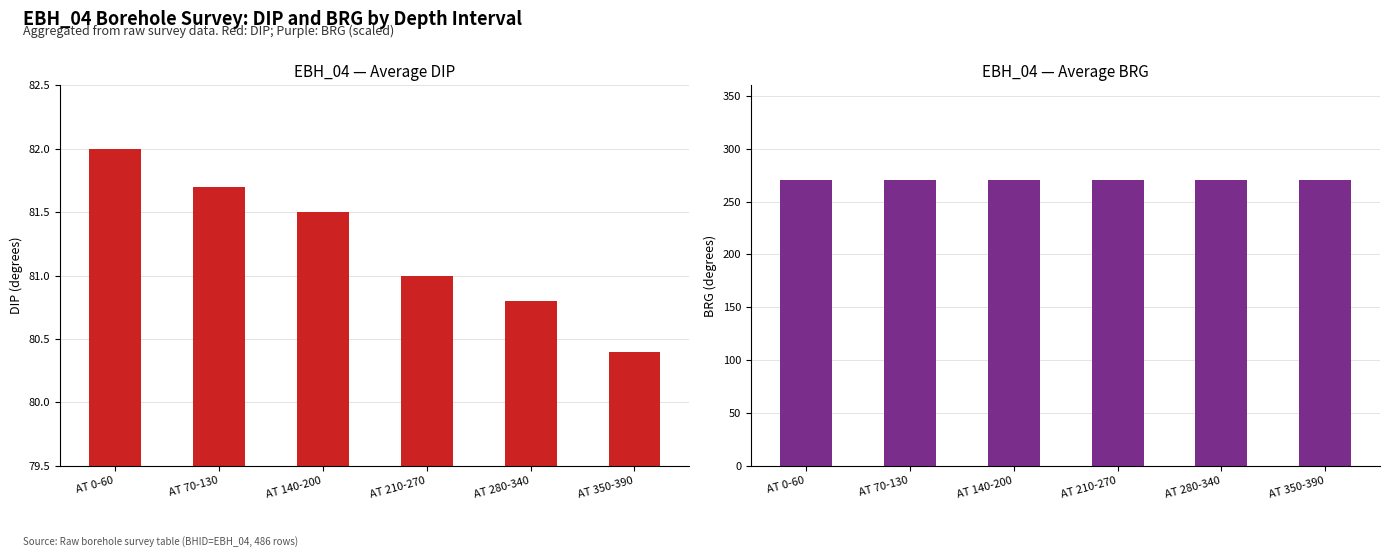

Which series has the widest spread of values?

DIP